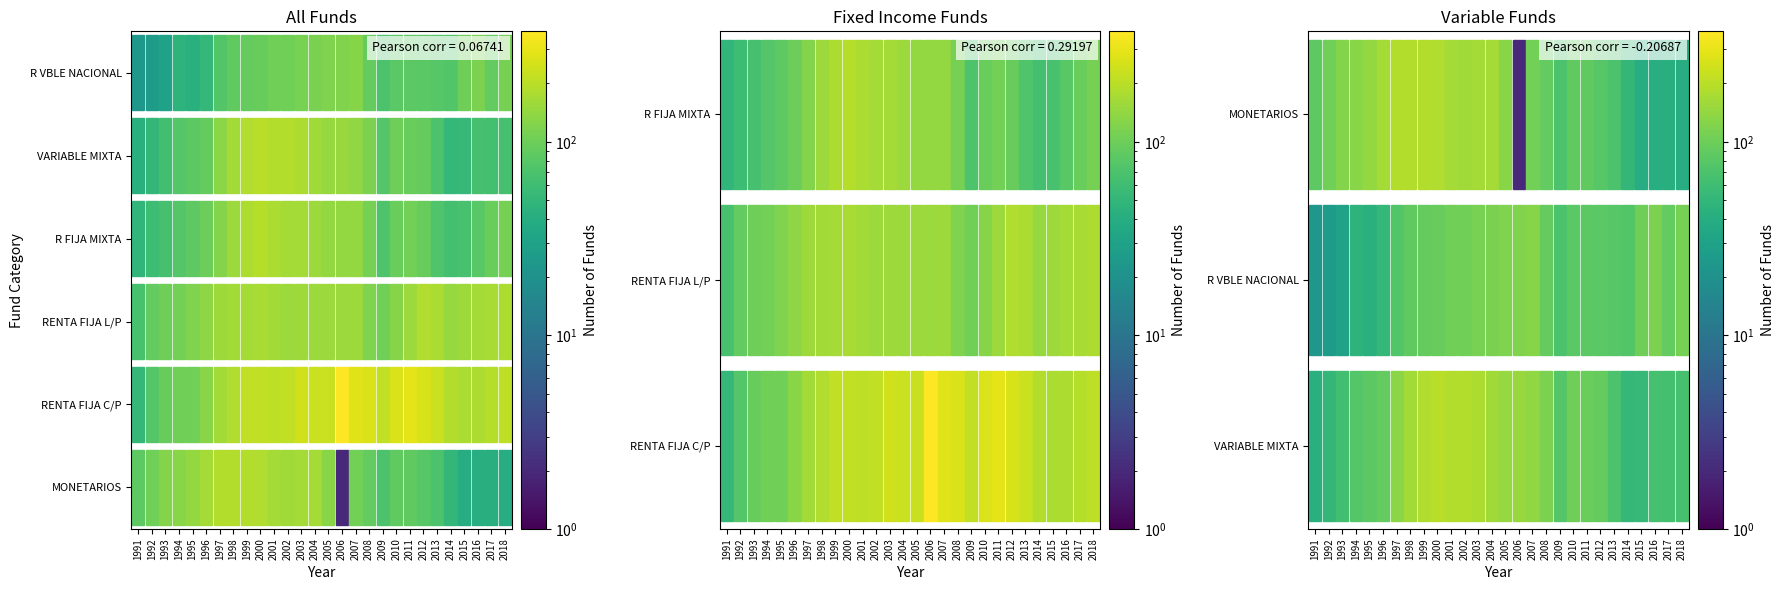

What is the total value across all series at 1999?

1021